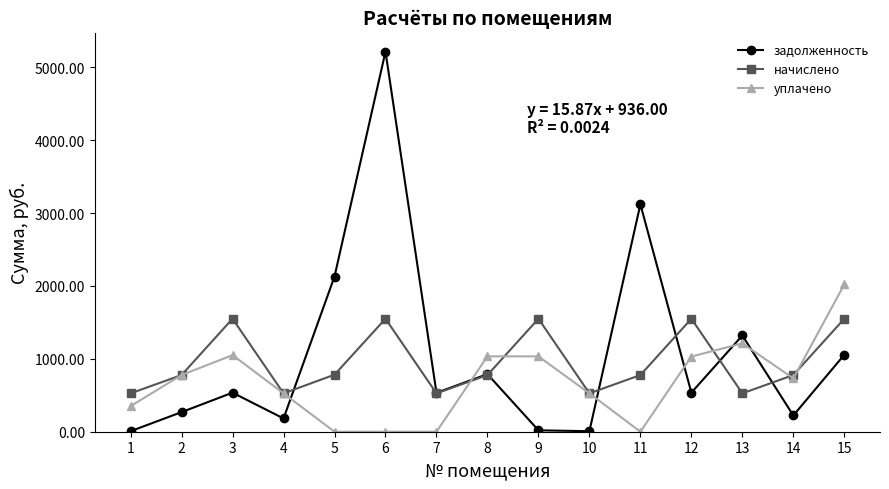

At how many categories does at least one series exceed 961?

9